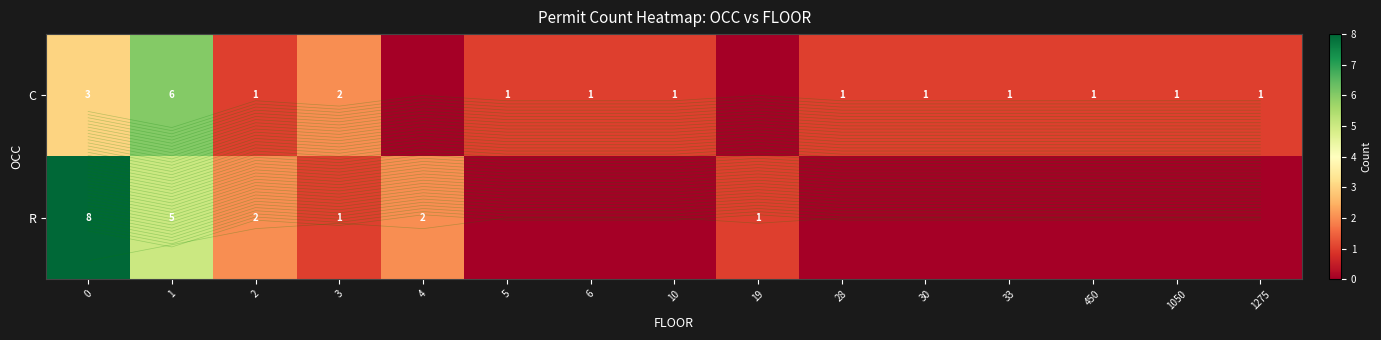

How many values in C are above zero?

13